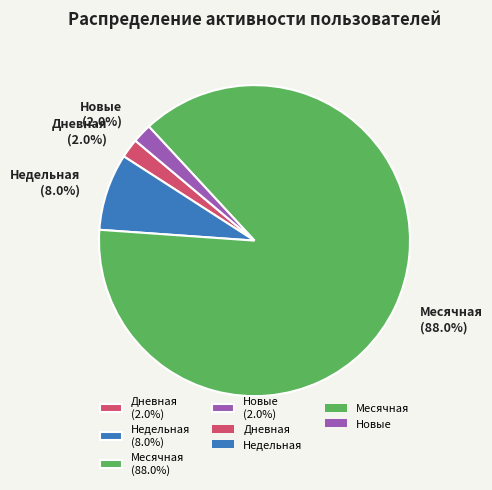

Which slice is the largest?

Месячная (88.0%)